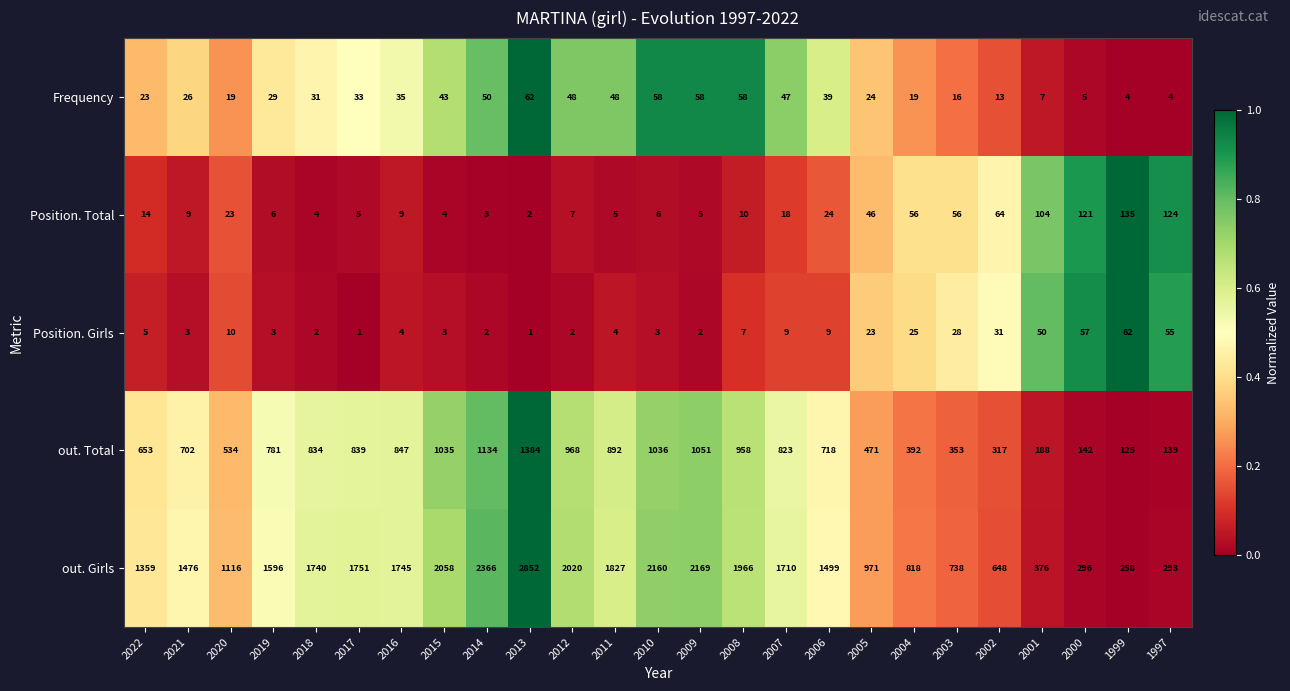

Between 2014 and 1997, which series saw the biggest shift?

out. Girls